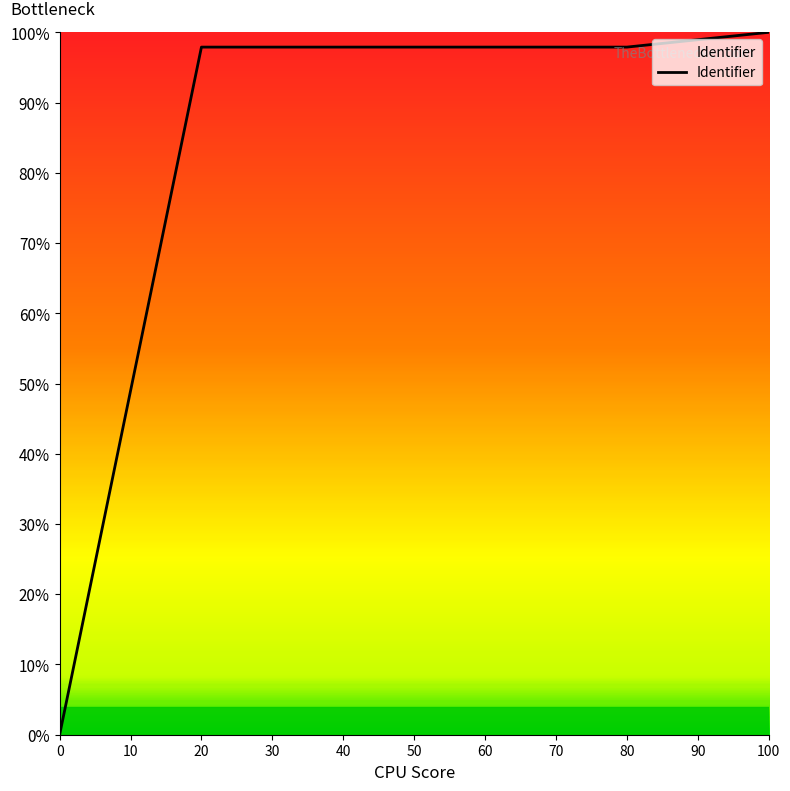

What is the difference between the maximum and minimum values?

100.0